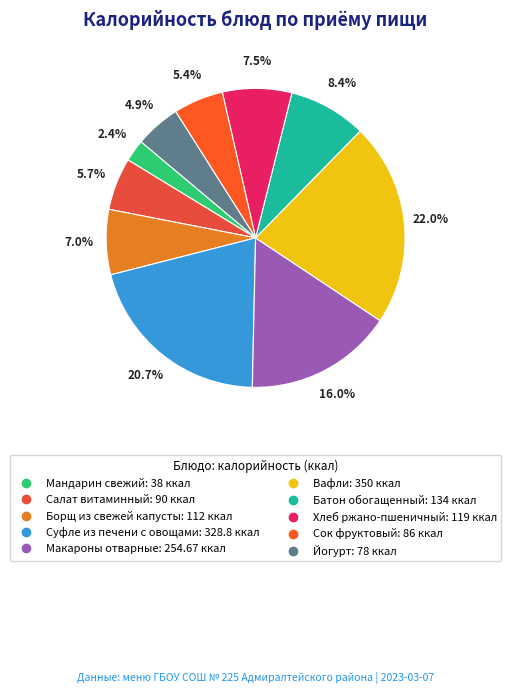

To the nearest percent, what portion does Суфле из печени с овощами represent?

21%